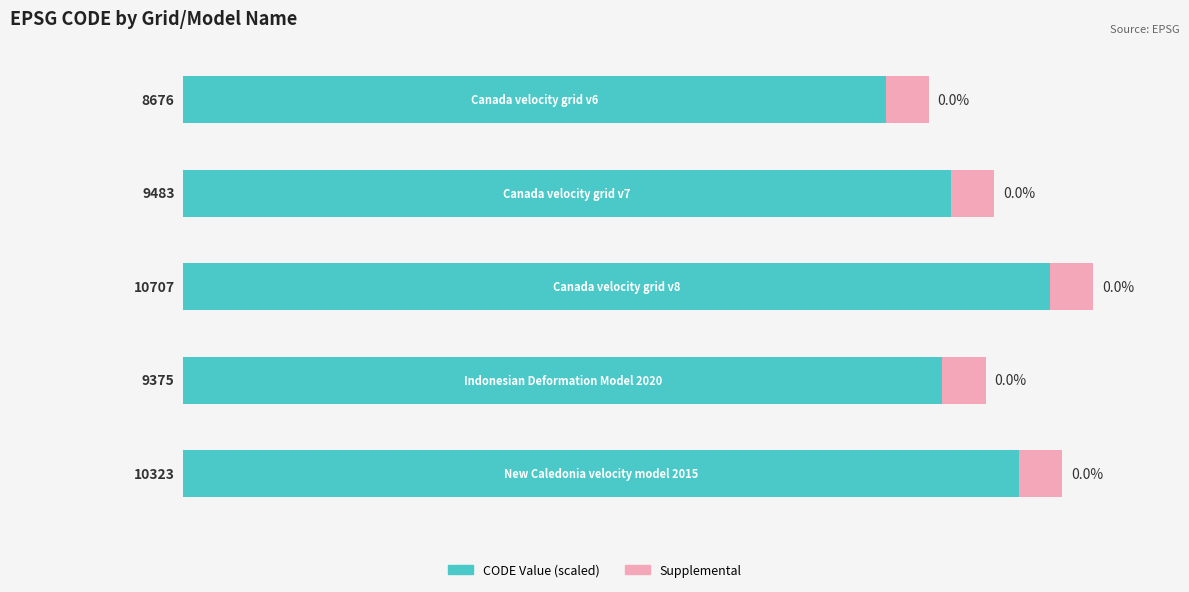

What is the difference between the second highest and minimum values in the CODE Value (scaled) series?

15.4